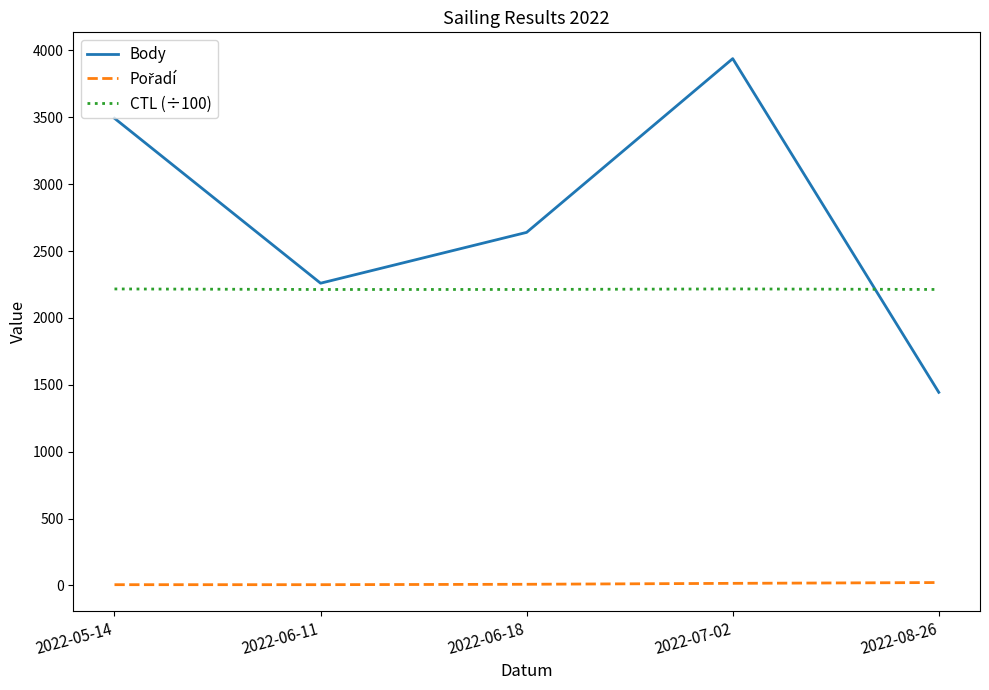

Between 2022-06-18 and 2022-07-02, which series saw the biggest shift?

Body